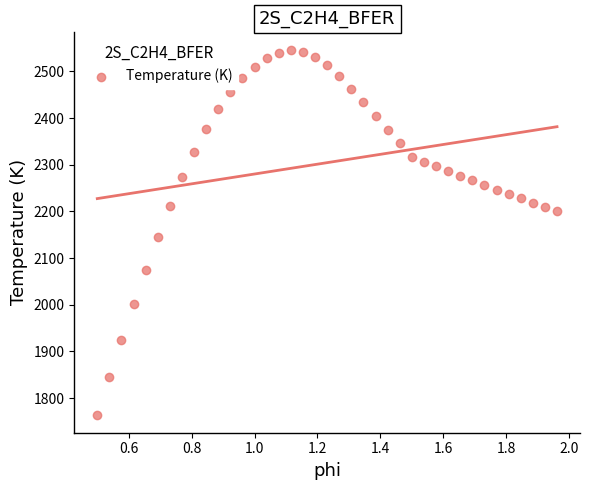

What is the range of X values (max minus min)?

1.5